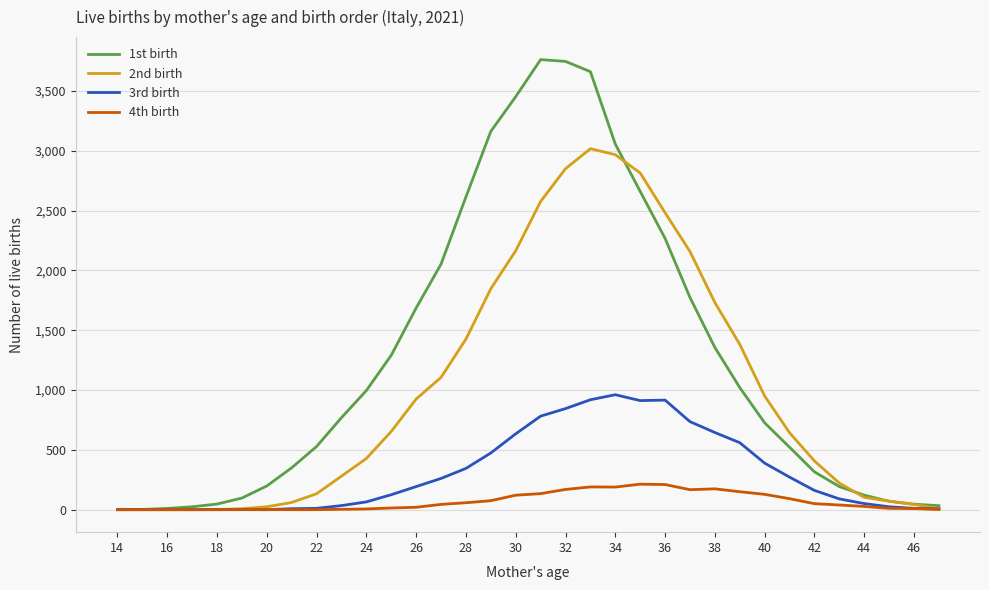

Rank the series by their maximum value, from highest to lowest.

1st birth, 2nd birth, 3rd birth, 4th birth